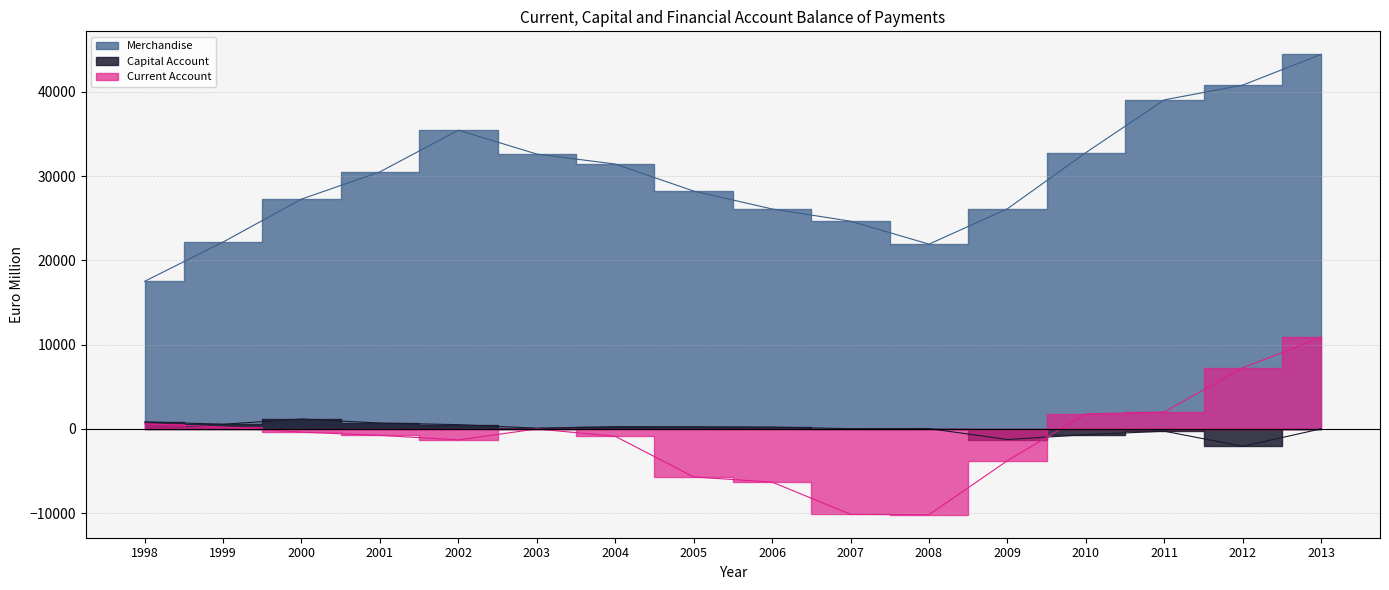

What is the minimum value shown in the chart?

-10169